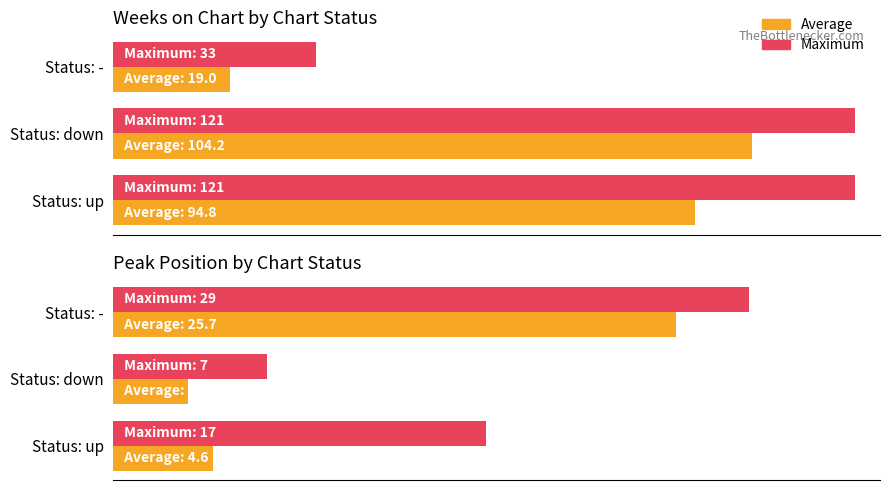

What is the difference between the maximum and second lowest values in the Maximum series?

12.0